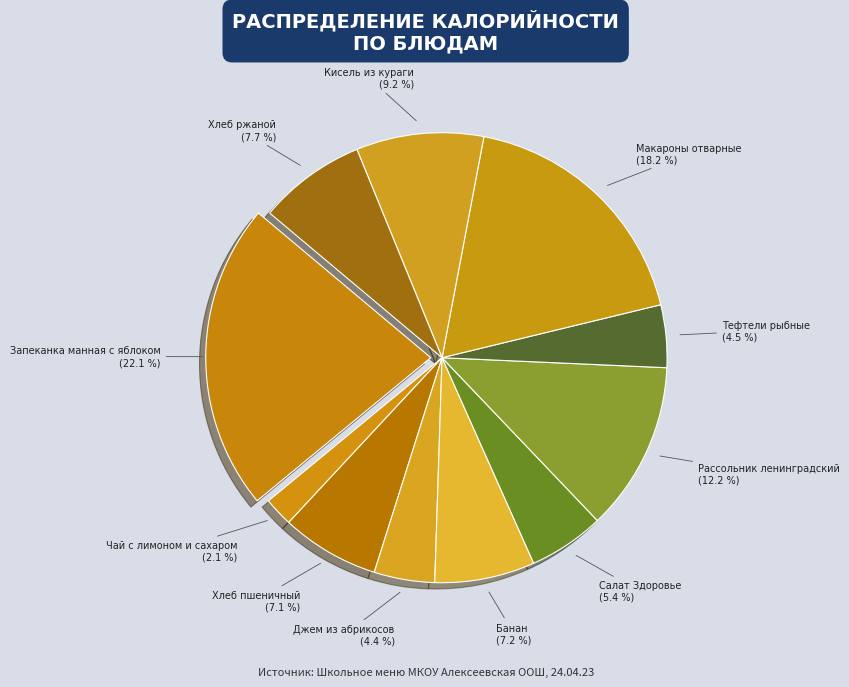

Which slice is the smallest?

Чай с лимоном и сахаром